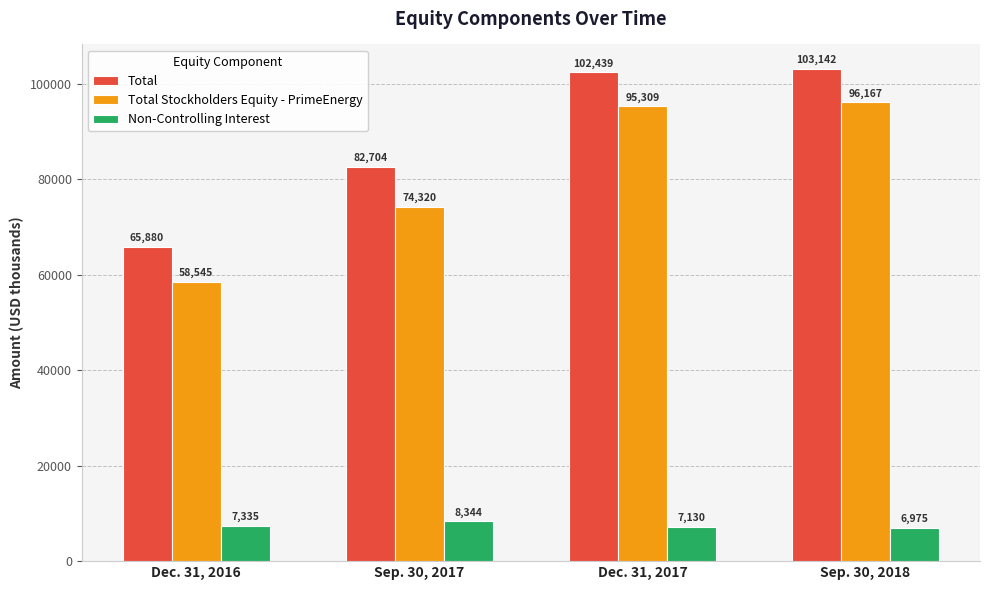

What is the minimum value shown in the chart?

6975